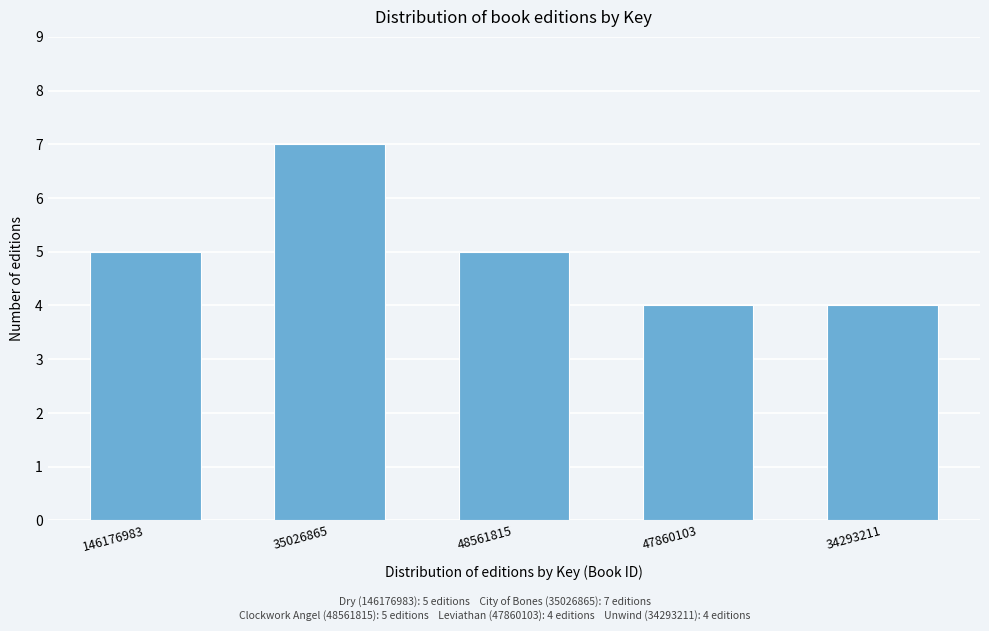

Reading left to right, transcribe all the data shown in this chart.

5	7	5	4	4